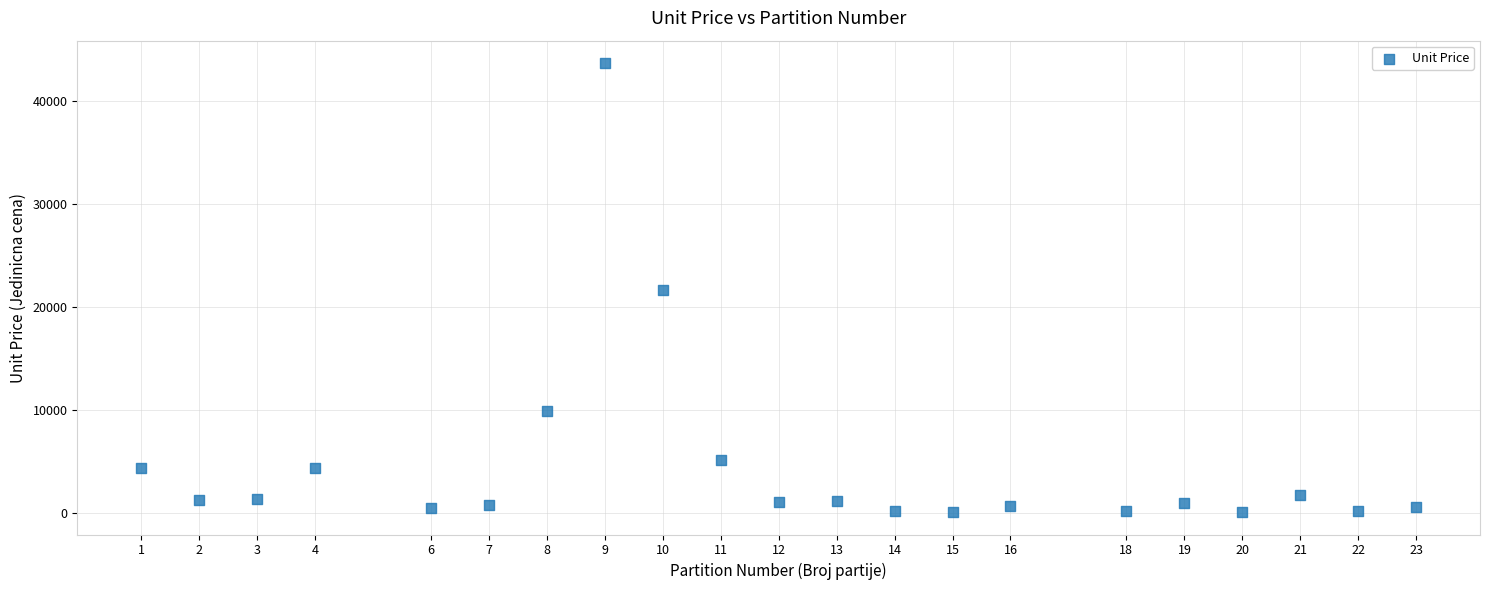

What is the range of Y values (max minus min)?

43521.5